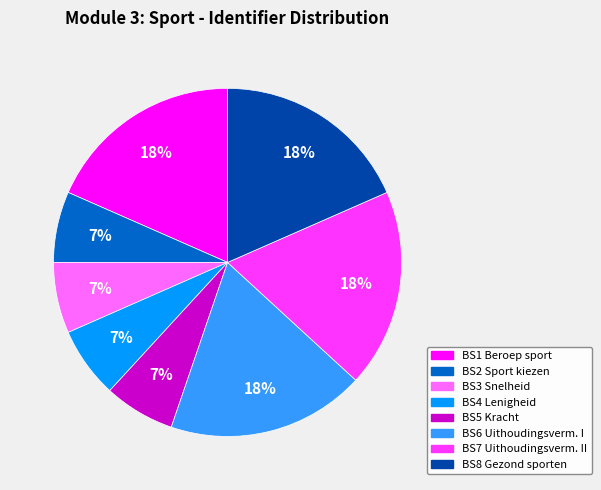

To the nearest percent, what is the combined percentage of BS3 Snelheid and BS8 Gezond sporten?

25%